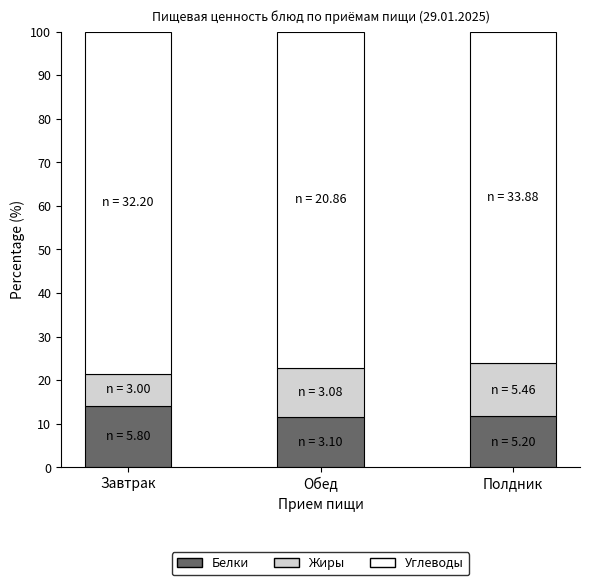

True or false: Белки has a value of 4.8 at Завтрак.

False